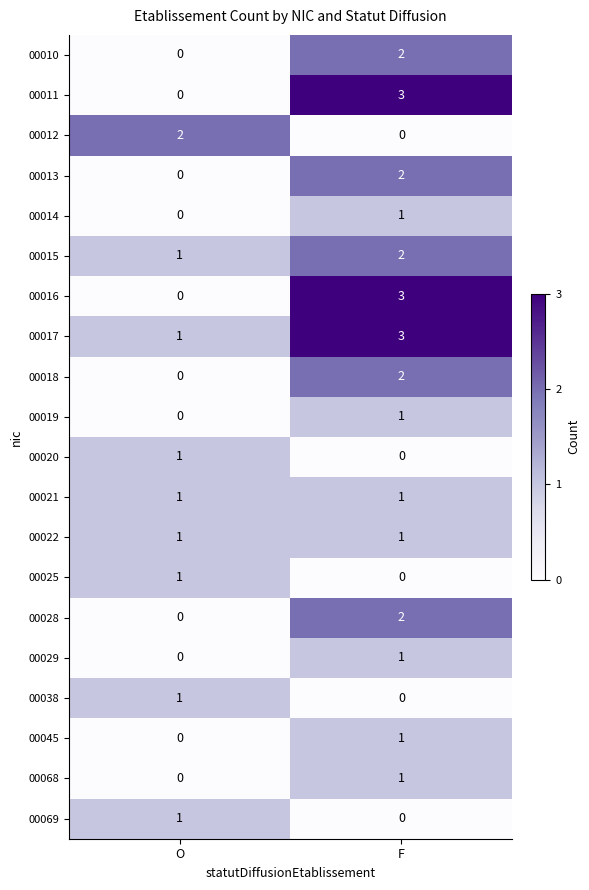

Rank the categories by 00014 value from lowest to highest.

O, F